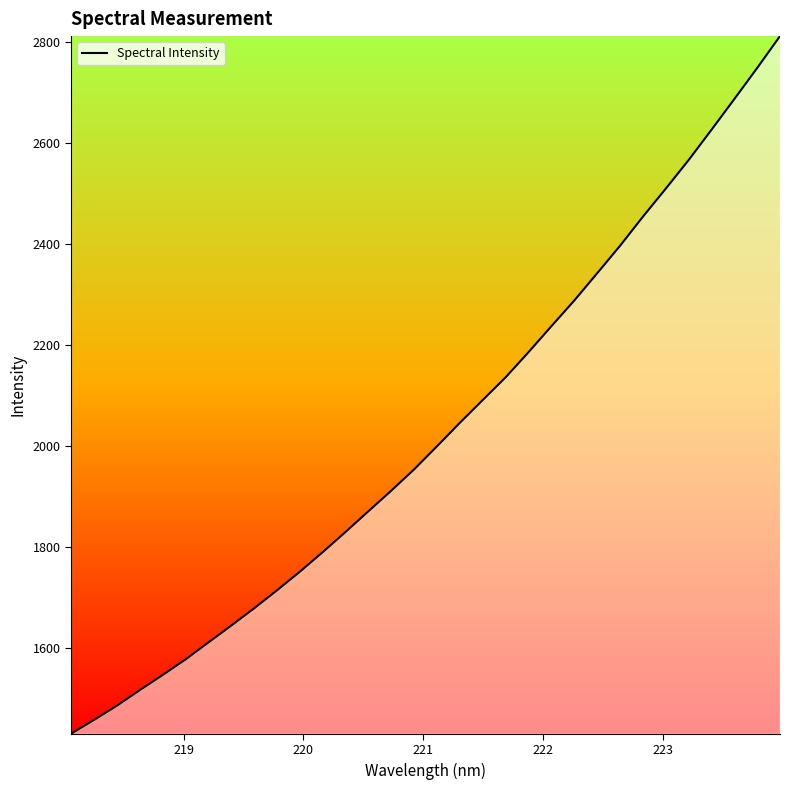

True or false: the data has more than 0 interior local peaks.

False